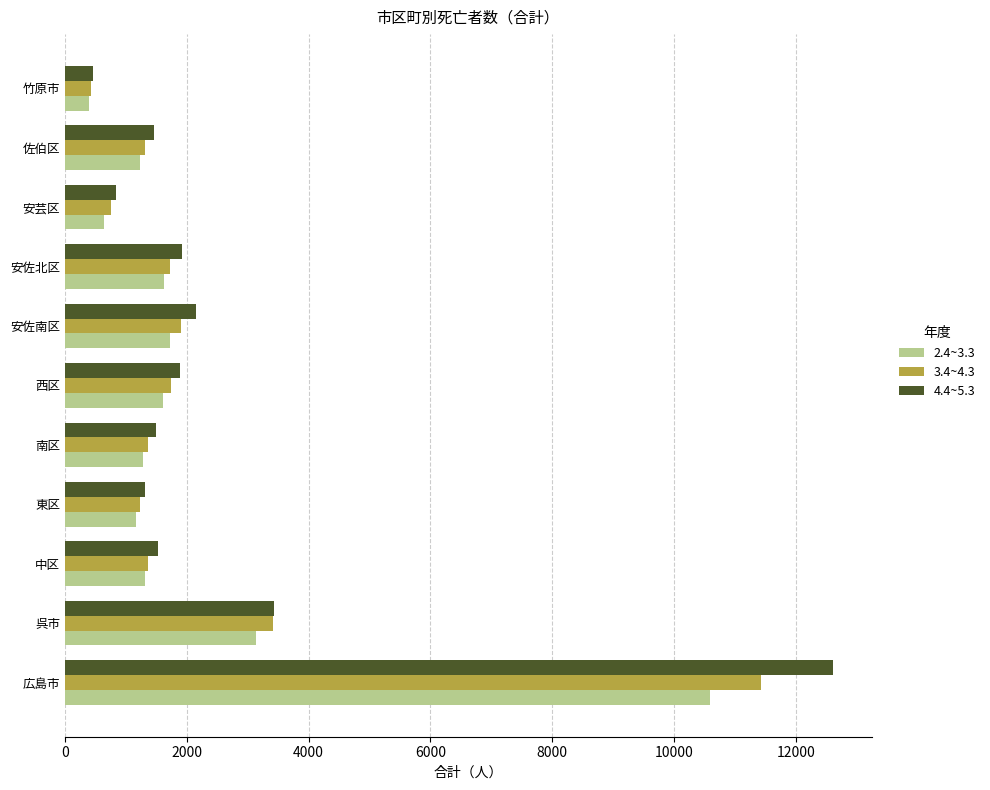

Rank the series by their average value, from lowest to highest.

2.4~3.3, 3.4~4.3, 4.4~5.3